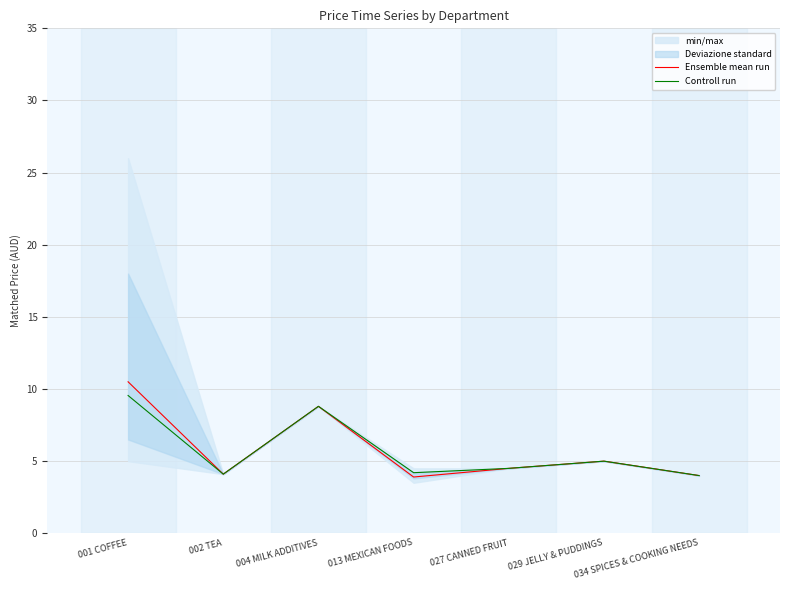

The value of Controll run at 029 JELLY & PUDDINGS is 1.7. True or false?

False